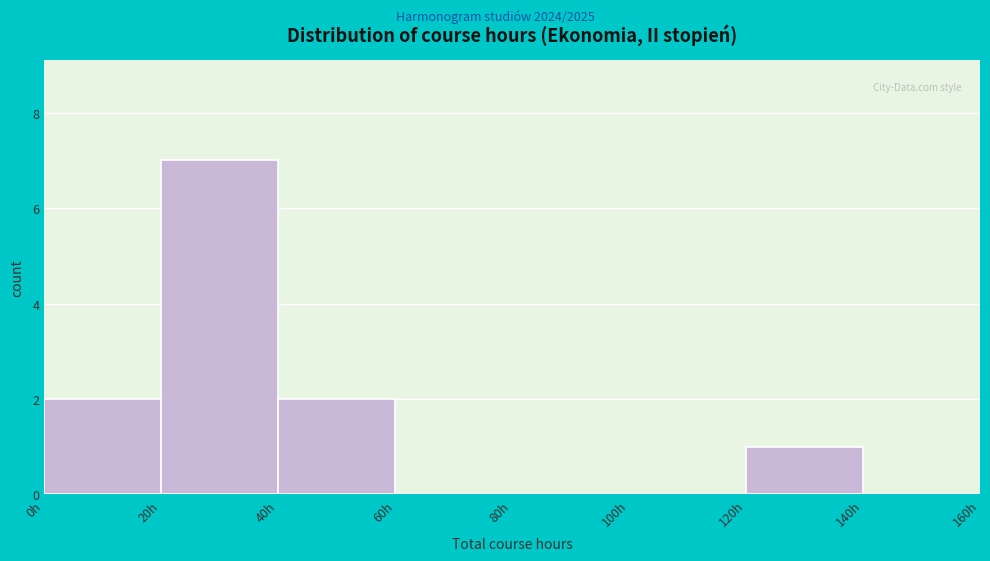

Which range on the x-axis has the tallest bar?

20 to 40